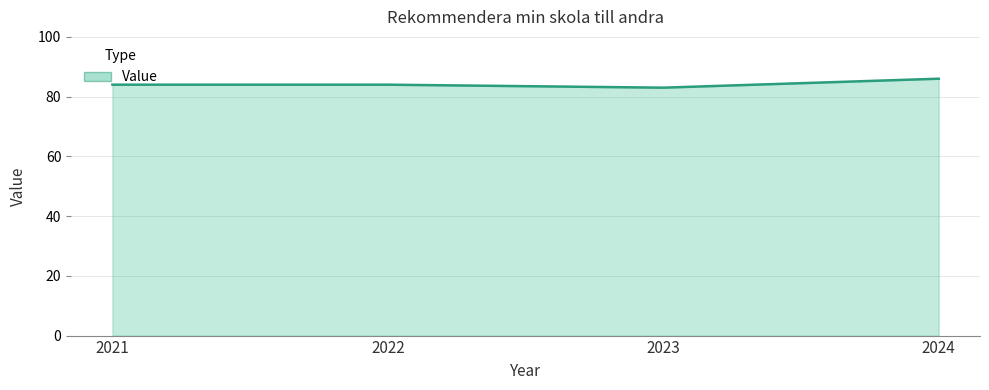

What is the difference between the maximum and second lowest values?

2